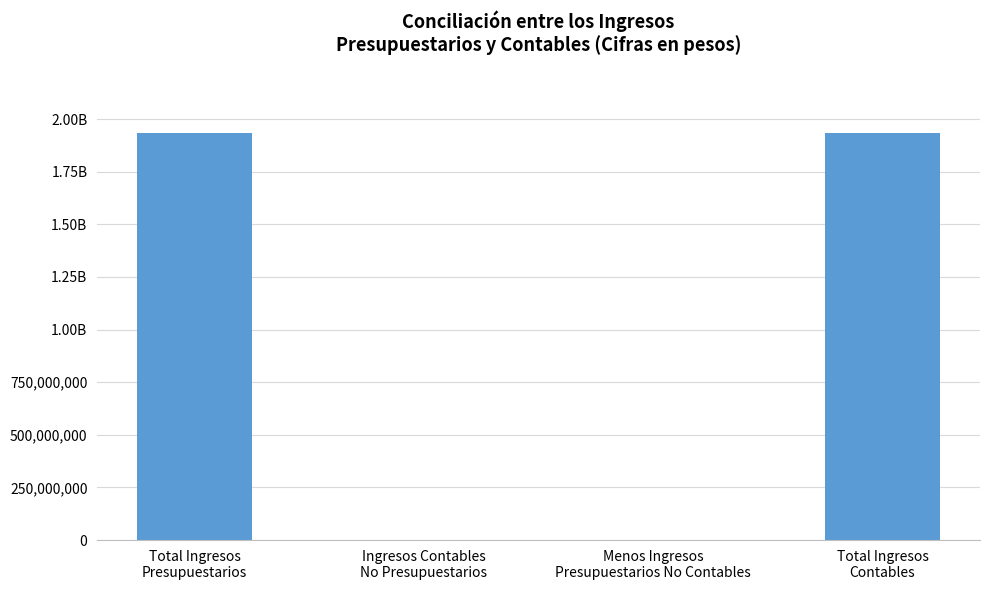

List the labels in order of value, smallest first.

Menos Ingresos
Presupuestarios No Contables, Ingresos Contables
No Presupuestarios, Total Ingresos
Presupuestarios, Total Ingresos
Contables